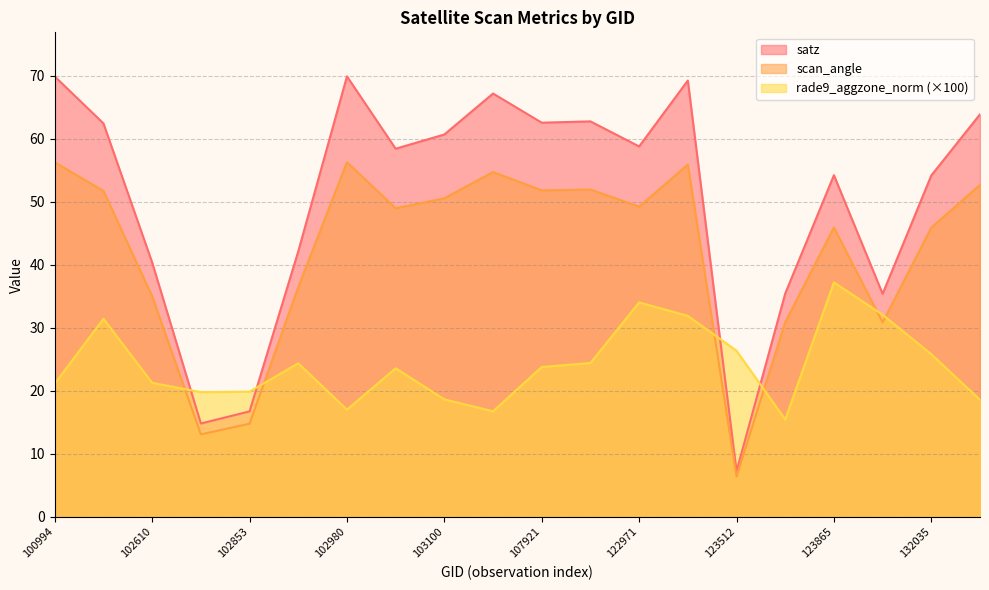

Is it true that rade9_aggzone_norm equals 16.8 at 104295?

True